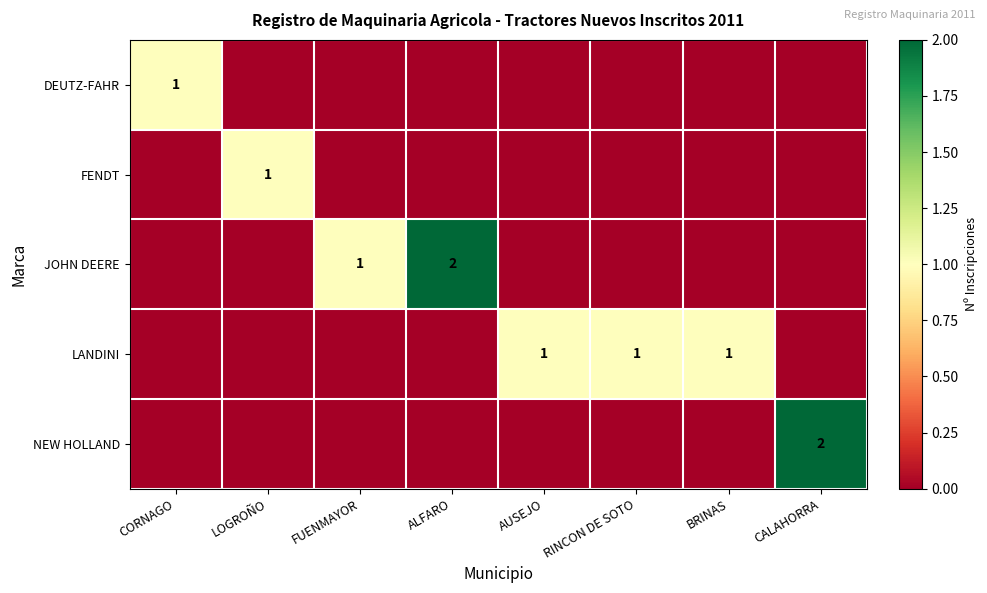

What is the spread (max minus min) of values at RINCON DE SOTO?

1